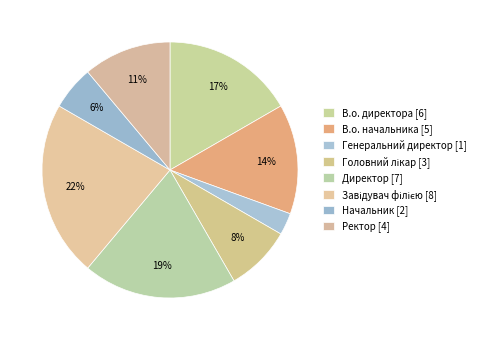

To the nearest percent, what is the combined percentage of Директор and Завідувач філією?

42%